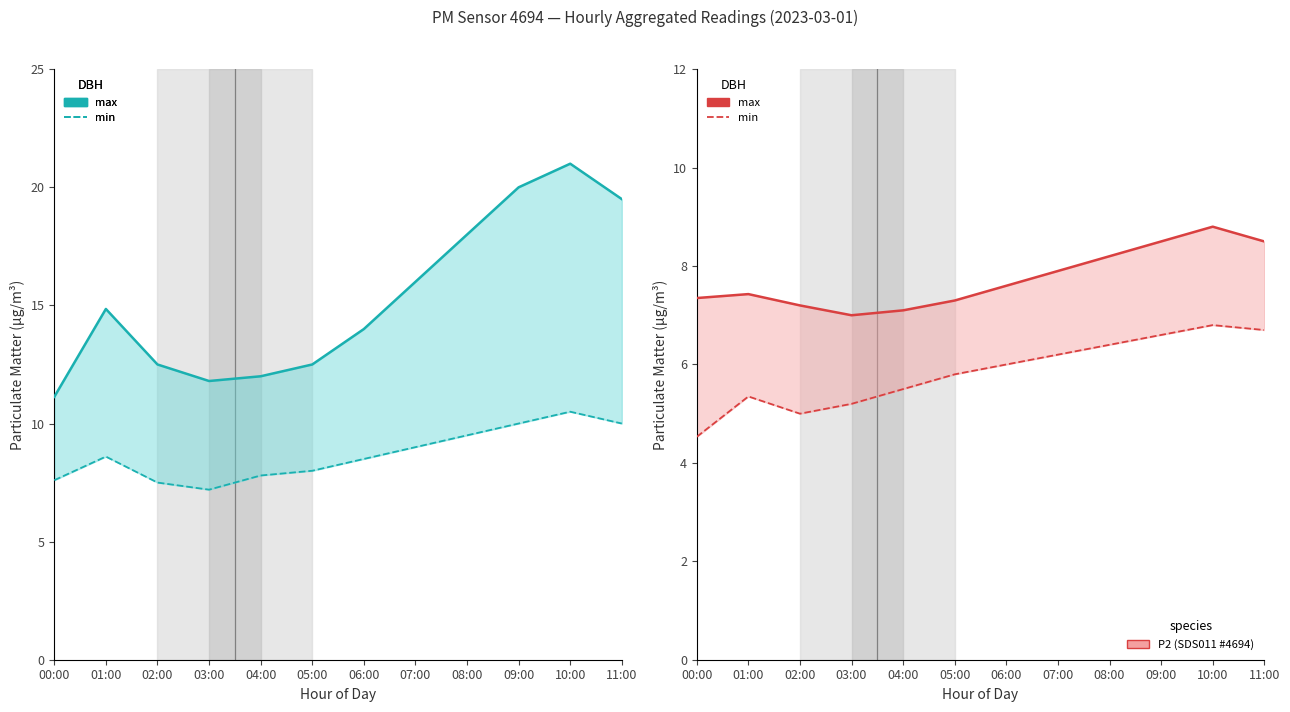

Which series has the largest range (max minus min)?

P1 max